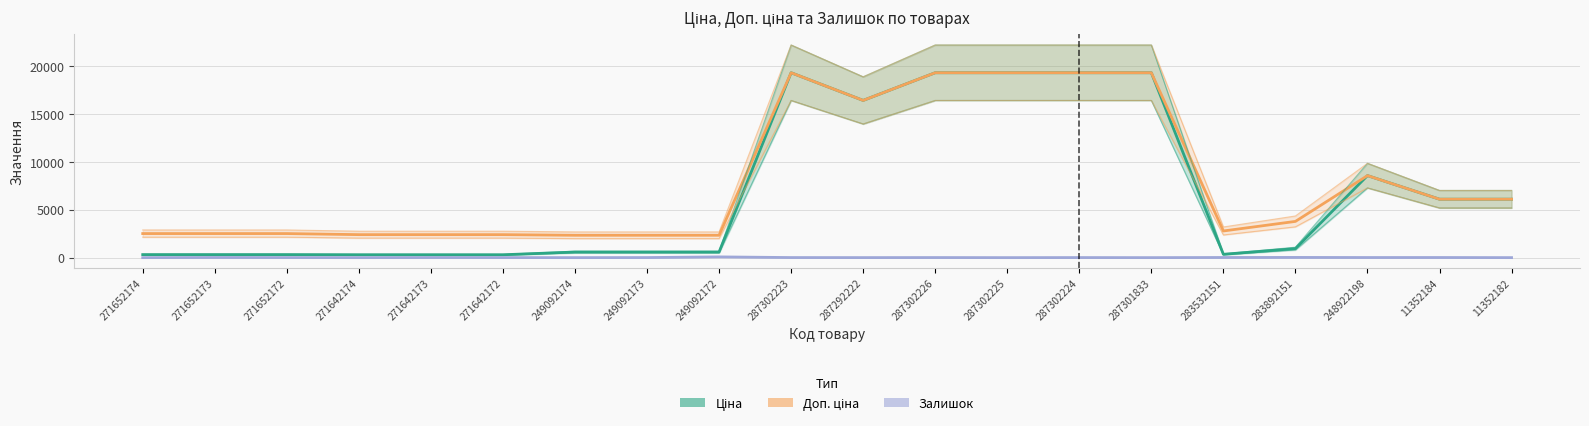

Which series changed the most between 287292222 and 283892151?

Ціна